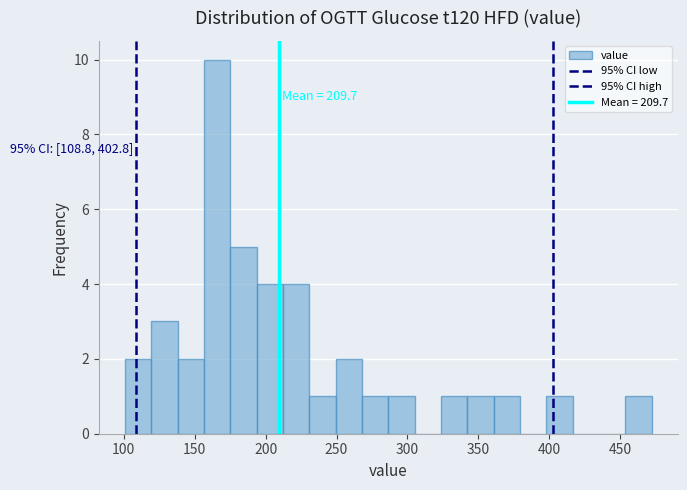

Around what value on the x-axis is the tallest bar? Give the approximate position of its centre, as read against the axis.

165